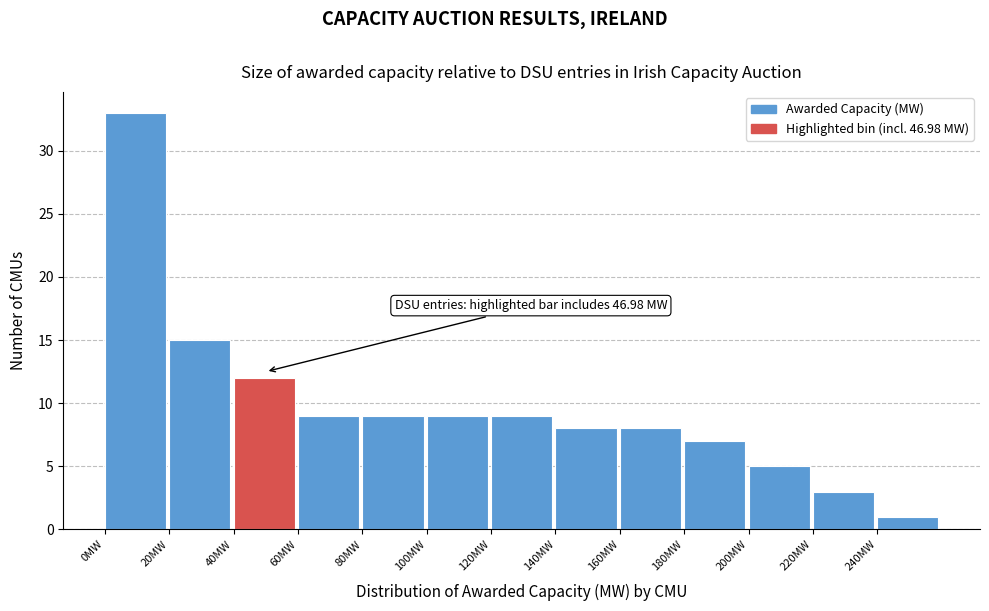

Which range on the x-axis has the tallest bar?

0 to 20